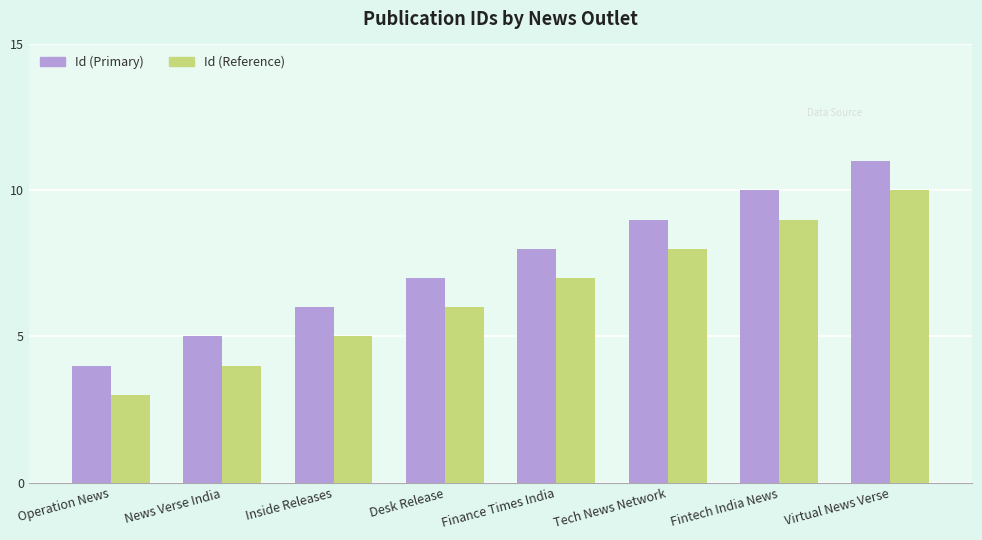

The value of Id (Reference) at News Verse India is 1. True or false?

False